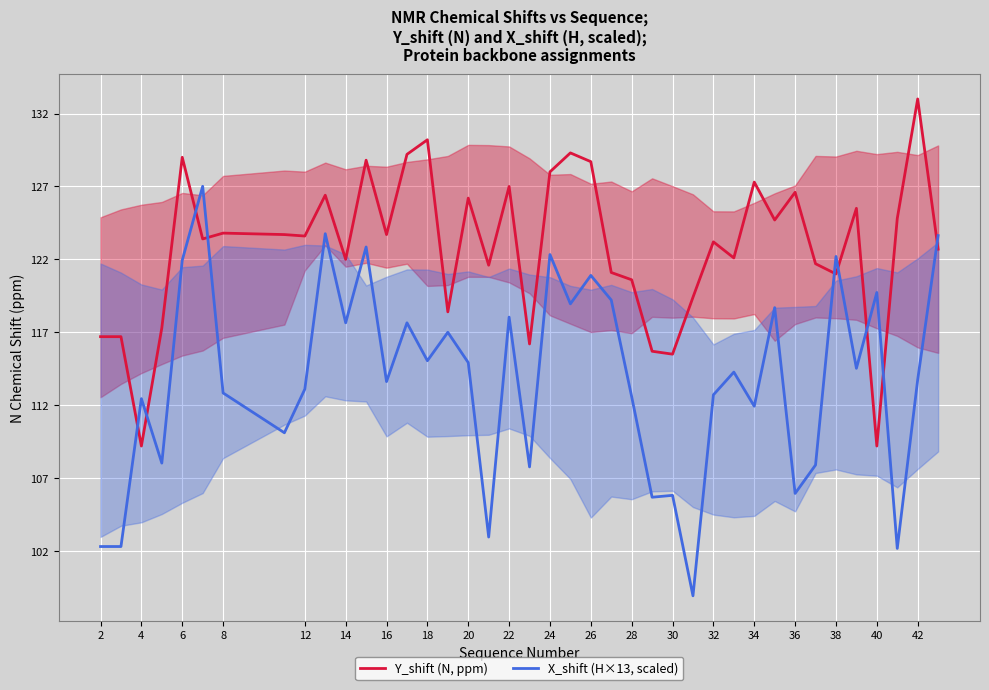

The X_shift (H×13, scaled) series shows 175.2 at 38. True or false?

False